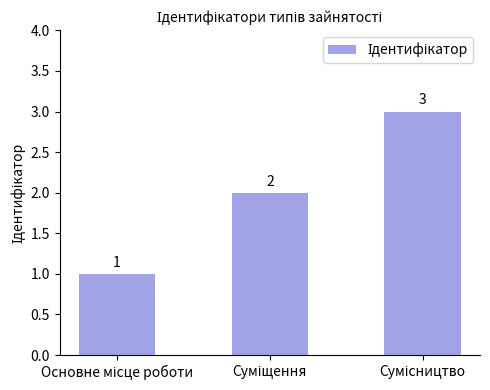

What is the difference between the maximum and minimum values?

2